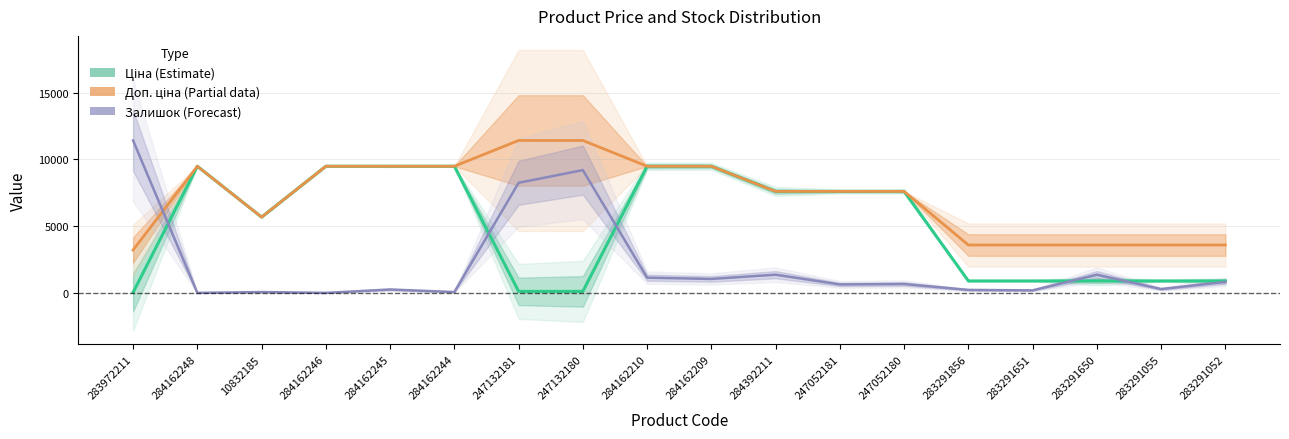

What are all the series names shown in the legend?

Ціна (Estimate), Доп. ціна (Partial data), Залишок (Forecast)